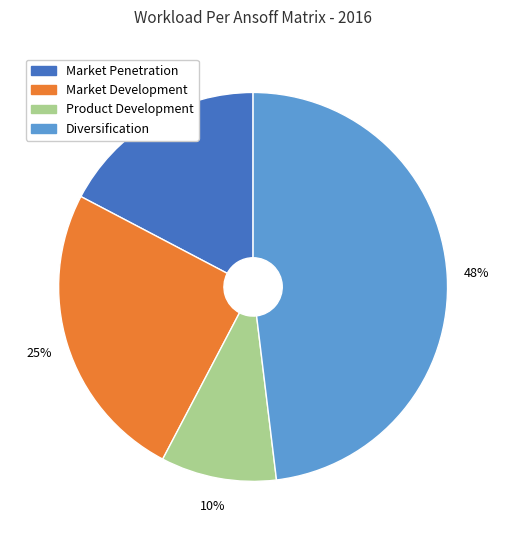

Between Market Penetration and Diversification, which is larger?

Diversification